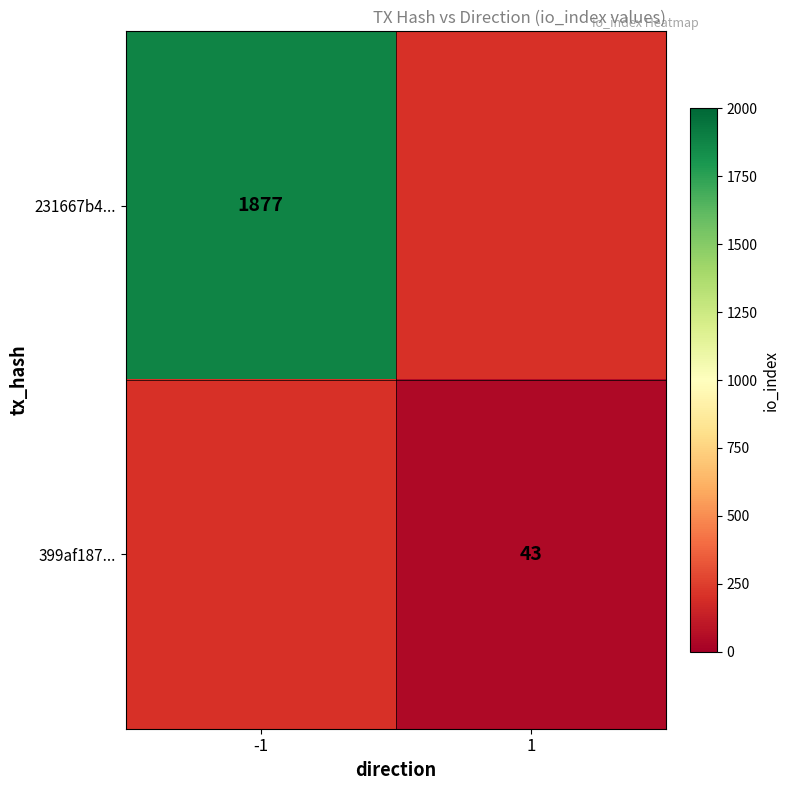

The value of 399af187... at 1 is 22. True or false?

False